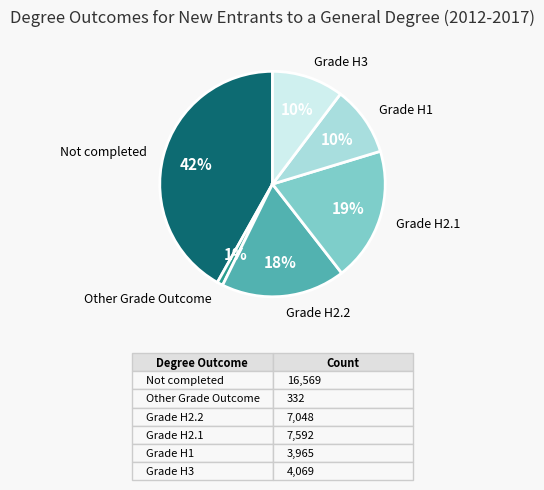

Combined, do Grade H3 and Other Grade Outcome account for over 50%?

No